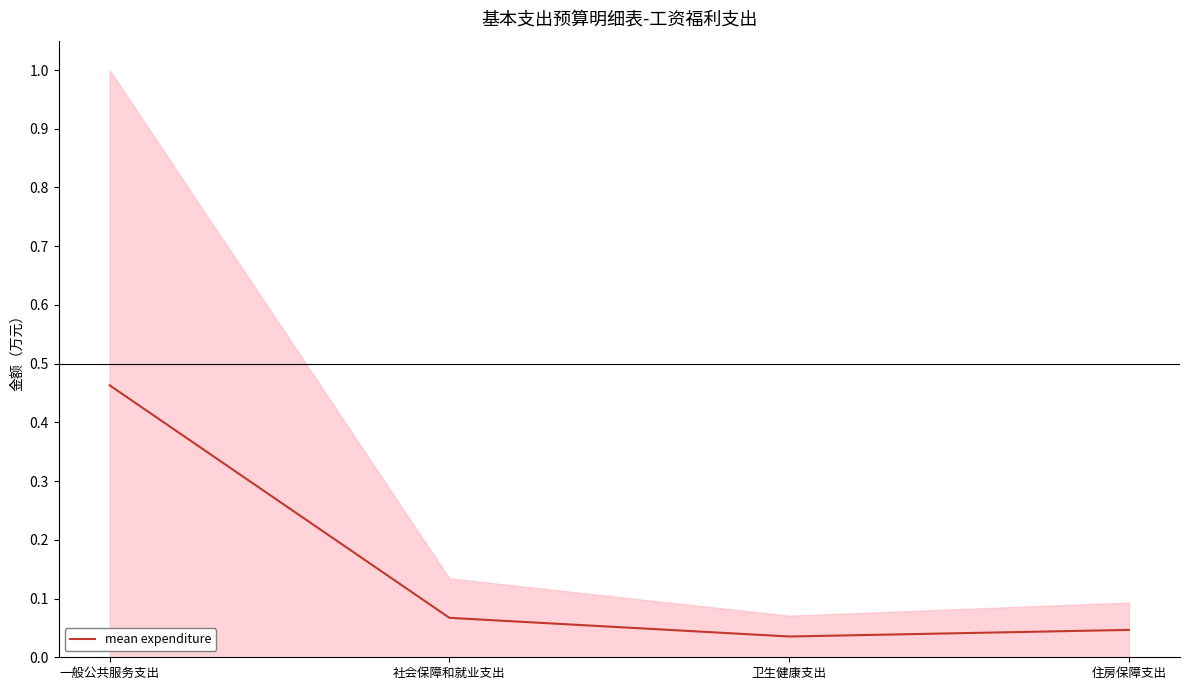

Where is the first local minimum?

卫生健康支出